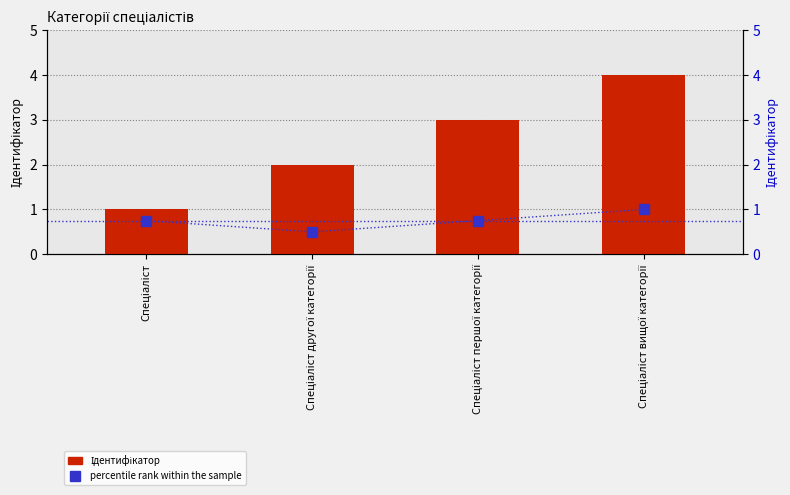

Is the value of percentile rank within the sample at Спеціаліст другої категорії greater than the value of Ідентифікатор at Спеціаліст вищої категорії?

No